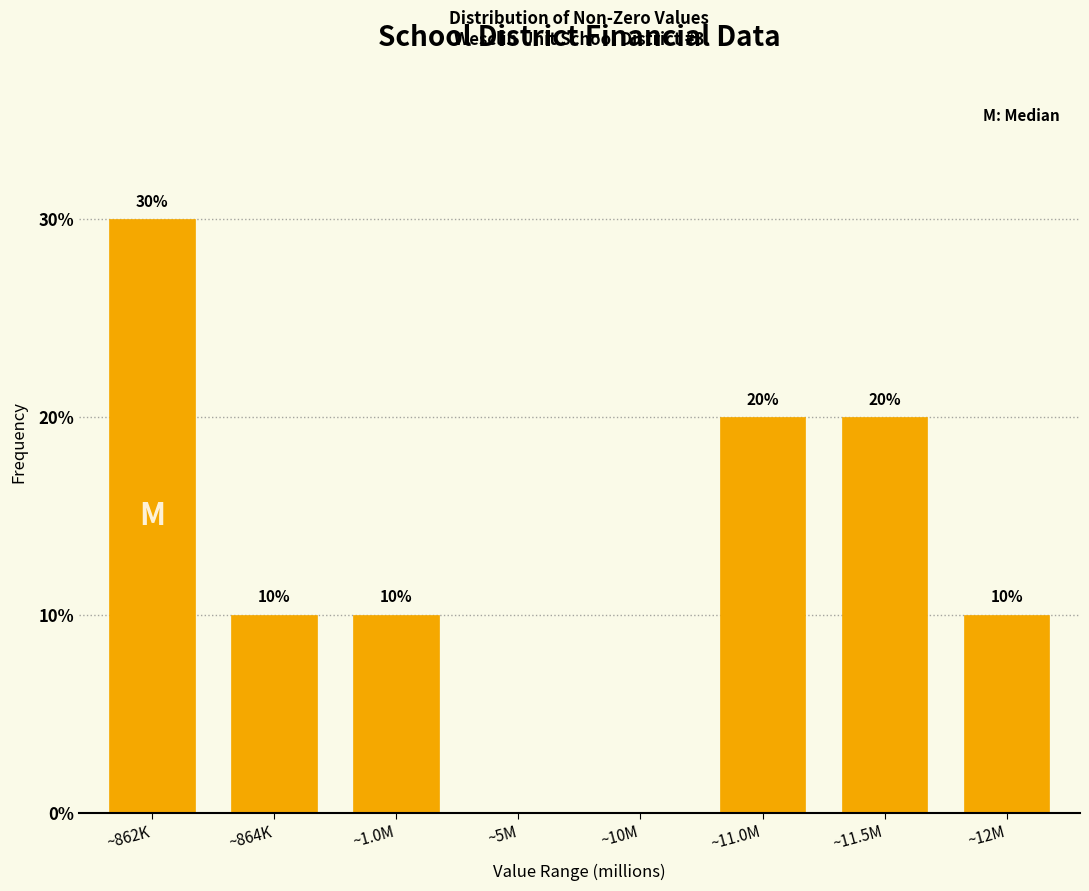

Reading left to right, extract all data points from this chart.

~862K=30	~864K=10	~1.0M=10	~5M=0	~10M=0	~11.0M=20	~11.5M=20	~12M=10